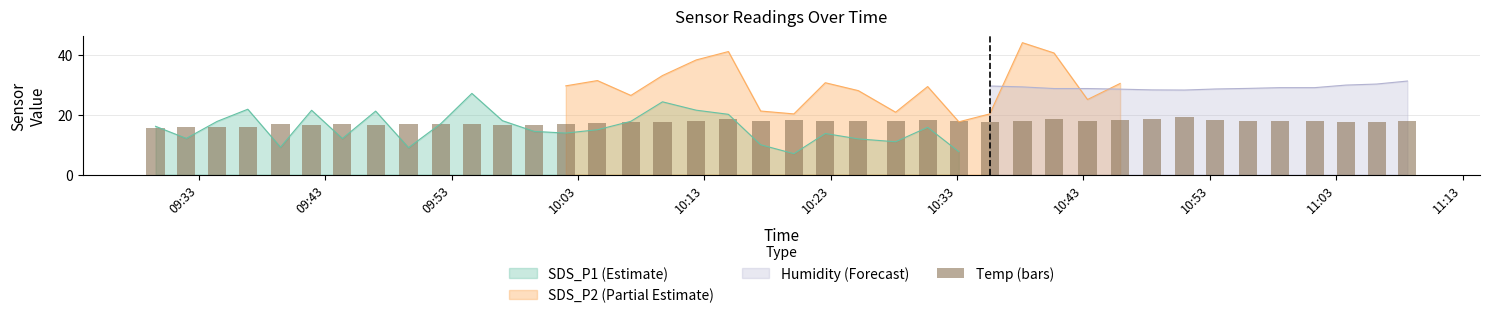

What is the change in value from 10:53 to 33?

+1.2